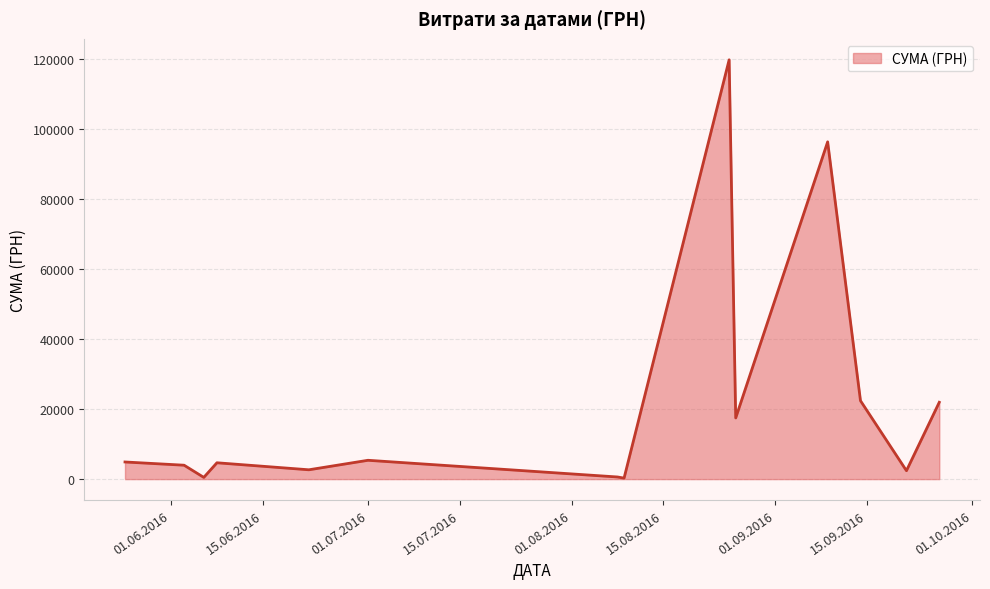

What is the smallest value displayed?

288.8